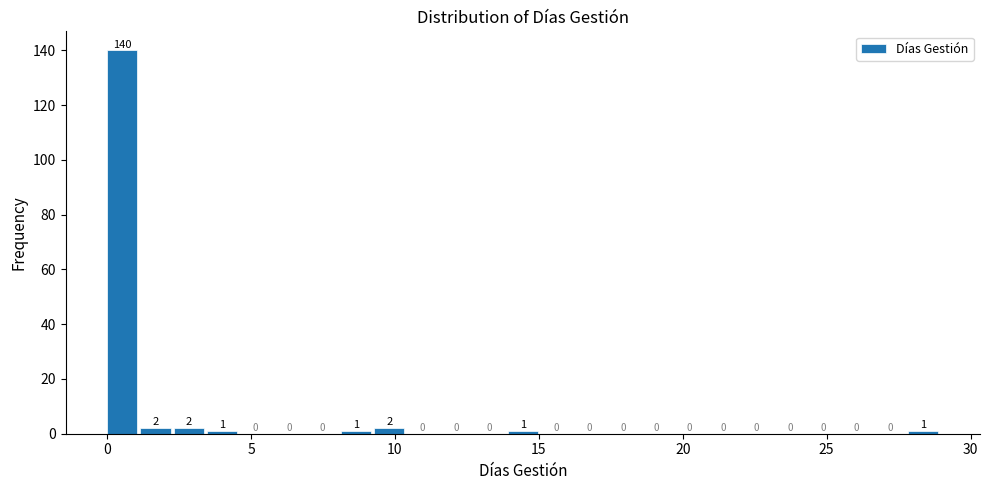

Around what value on the x-axis is the tallest bar? Give the approximate position of its centre, as read against the axis.

0.5